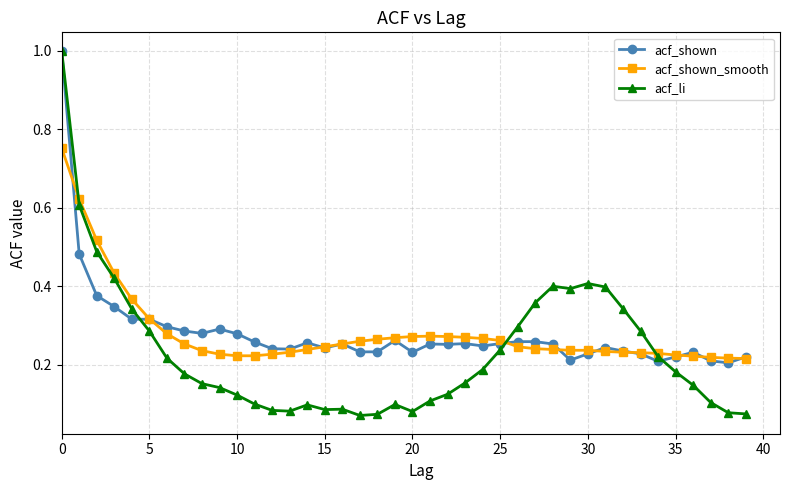

What is the greatest value displayed?

1.0